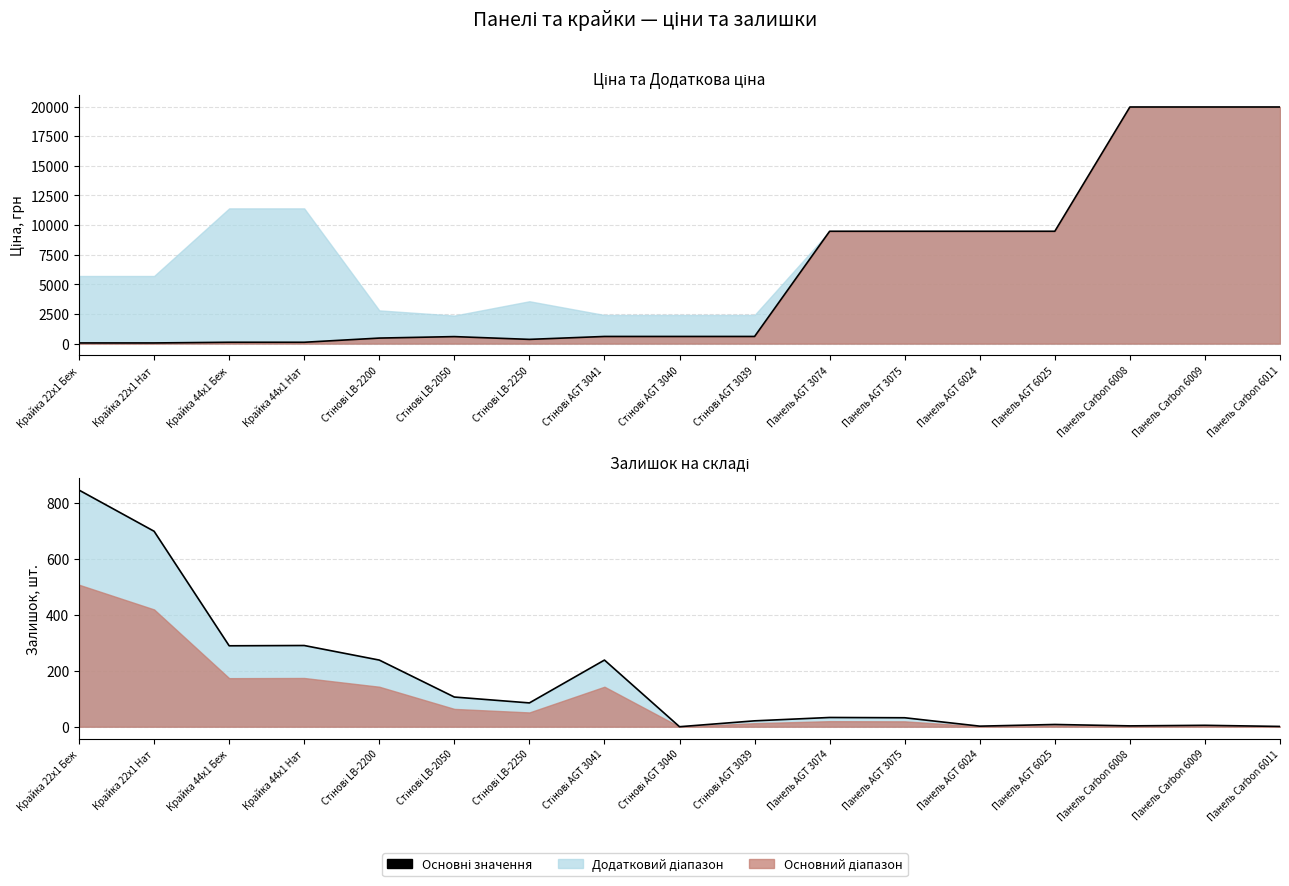

What value does the Ціна (лінія) series have at Панель Carbon 6009?

19964.2